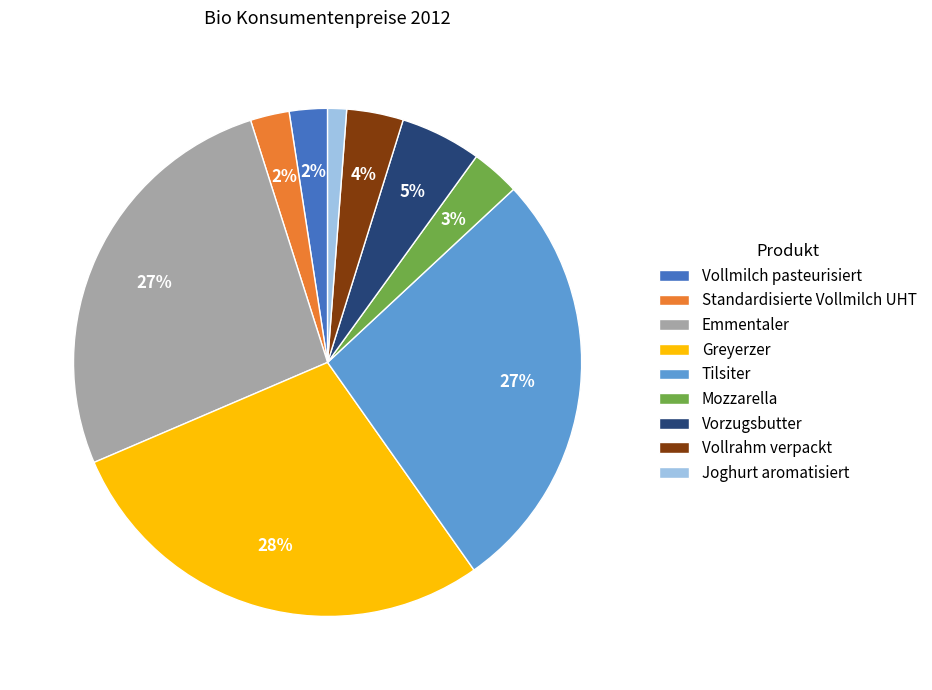

Is there any slice that represents more than half of the pie?

No